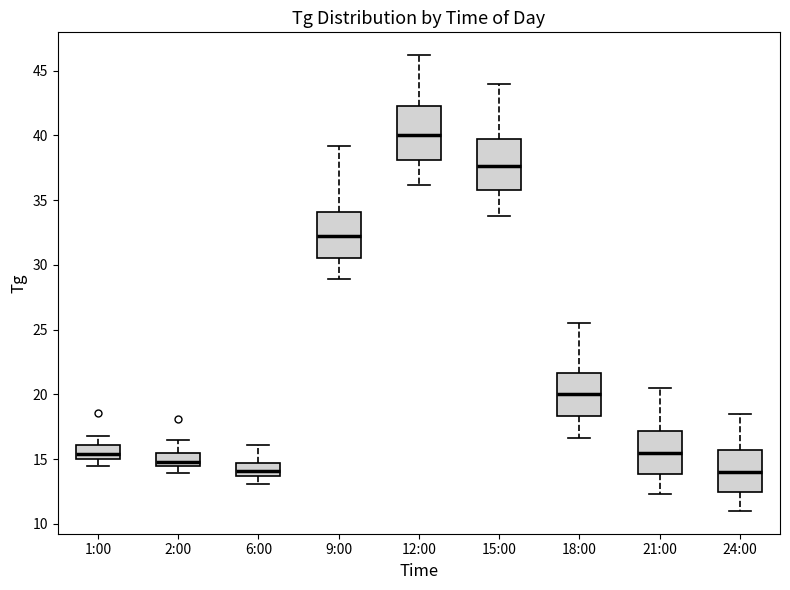

Where is the lower edge of the box for 9:00 on the y-axis? The values are not printed on the chart, so give them approximately, as read against the axis.

30.5